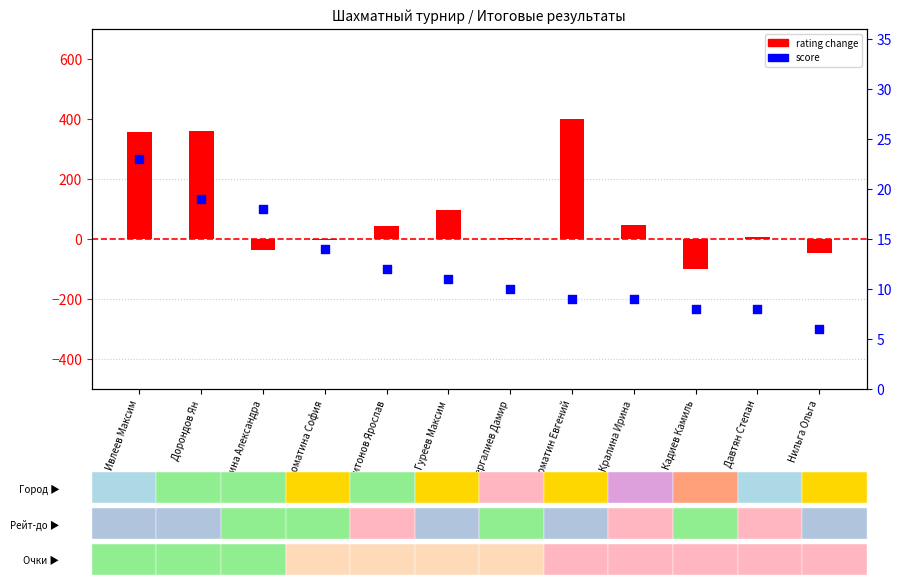

Is the value of rating change at Давтян Степан greater than the value of score at Соломатин Евгений?

No